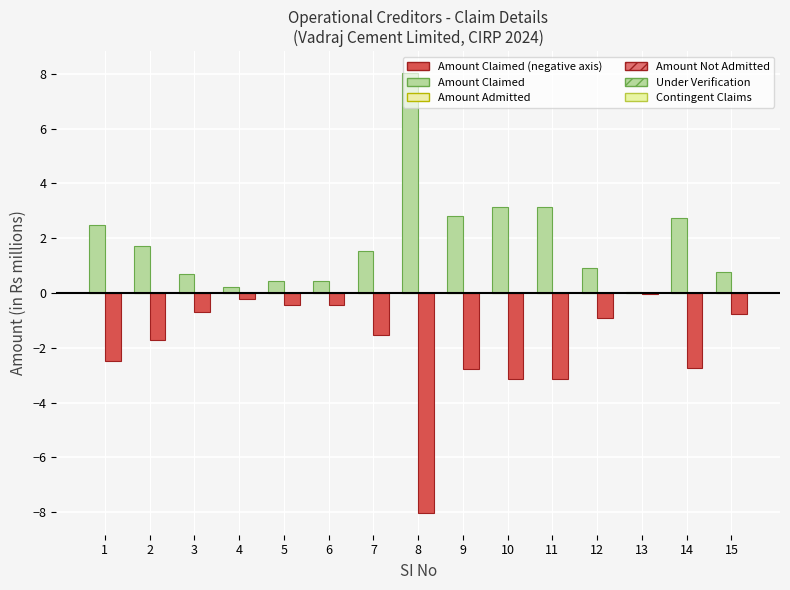

Count the number of data series in this chart.

2